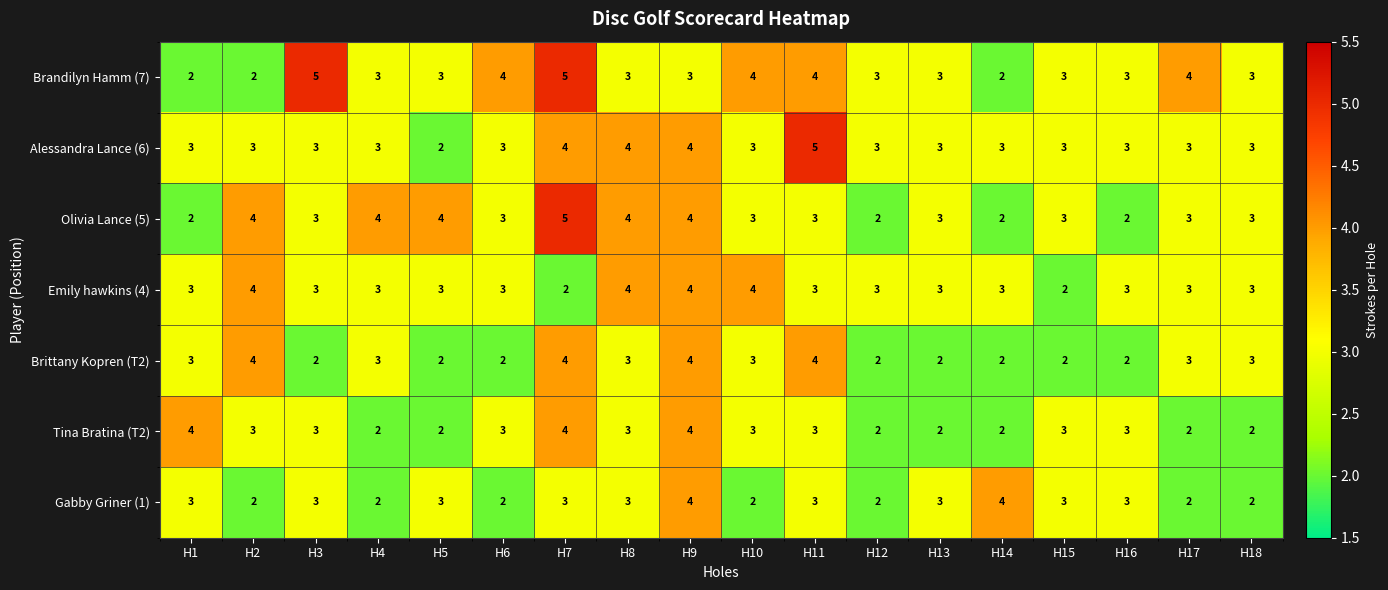

At how many categories does at least one series exceed 2?

18